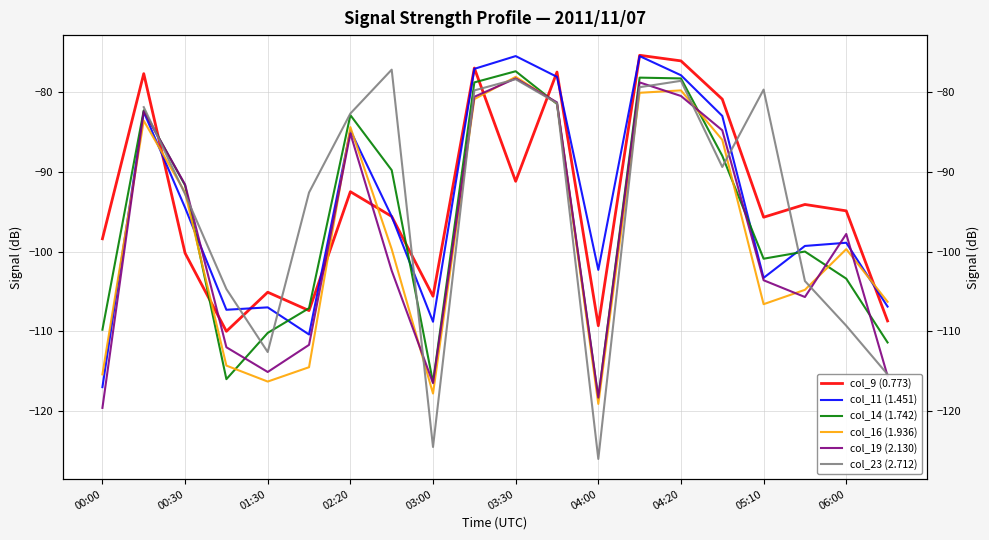

Which series has the largest total across all categories?

col_9 (0.773)